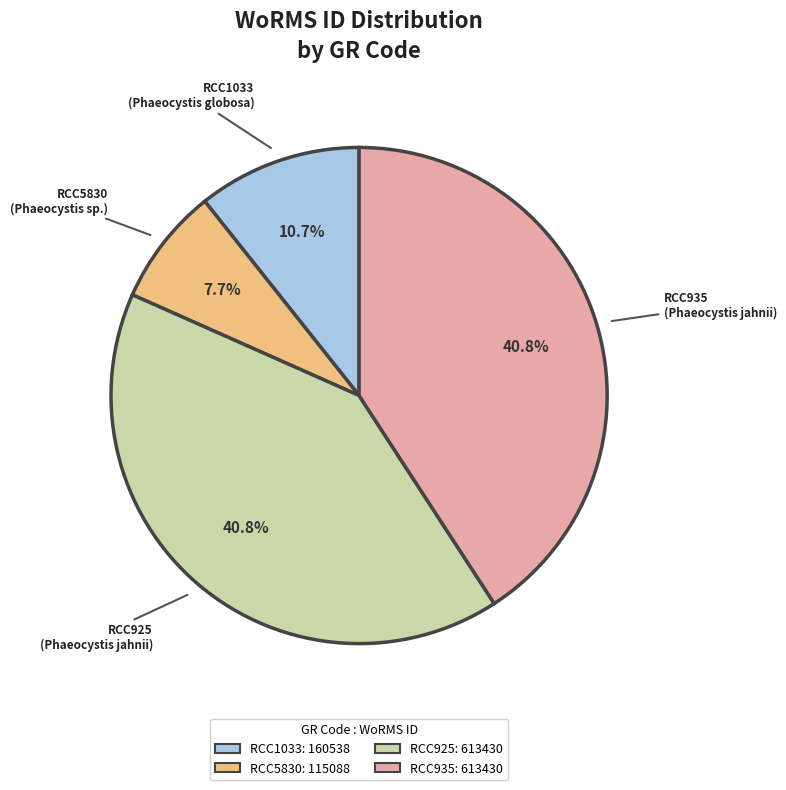

How many slices are in this pie chart?

4